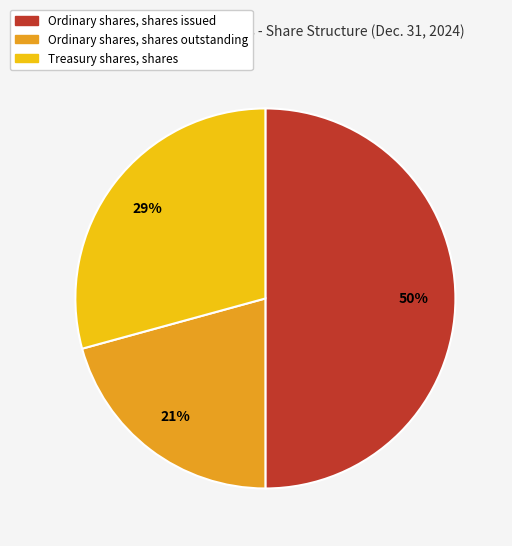

To the nearest percent, what is the average slice percentage?

33%